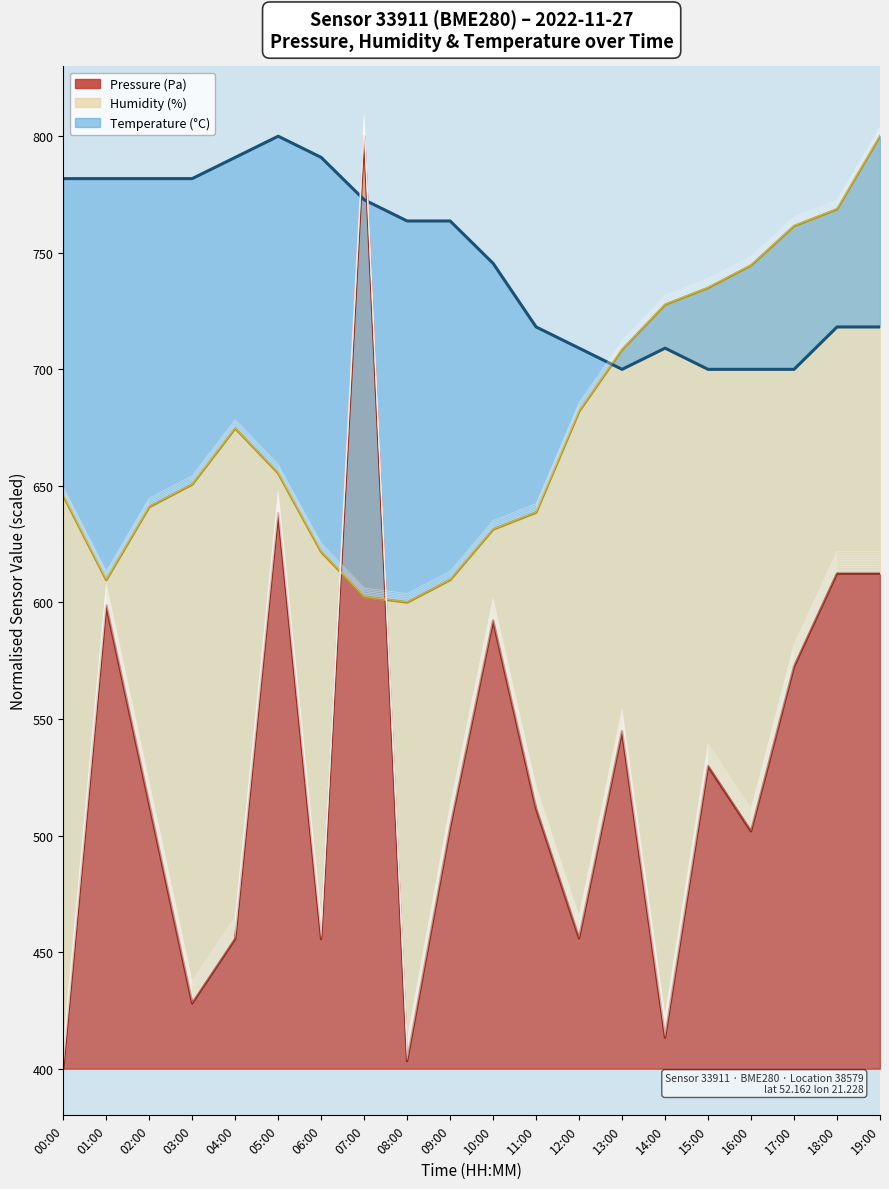

What is the total value across all series at 17:00?

2033.8